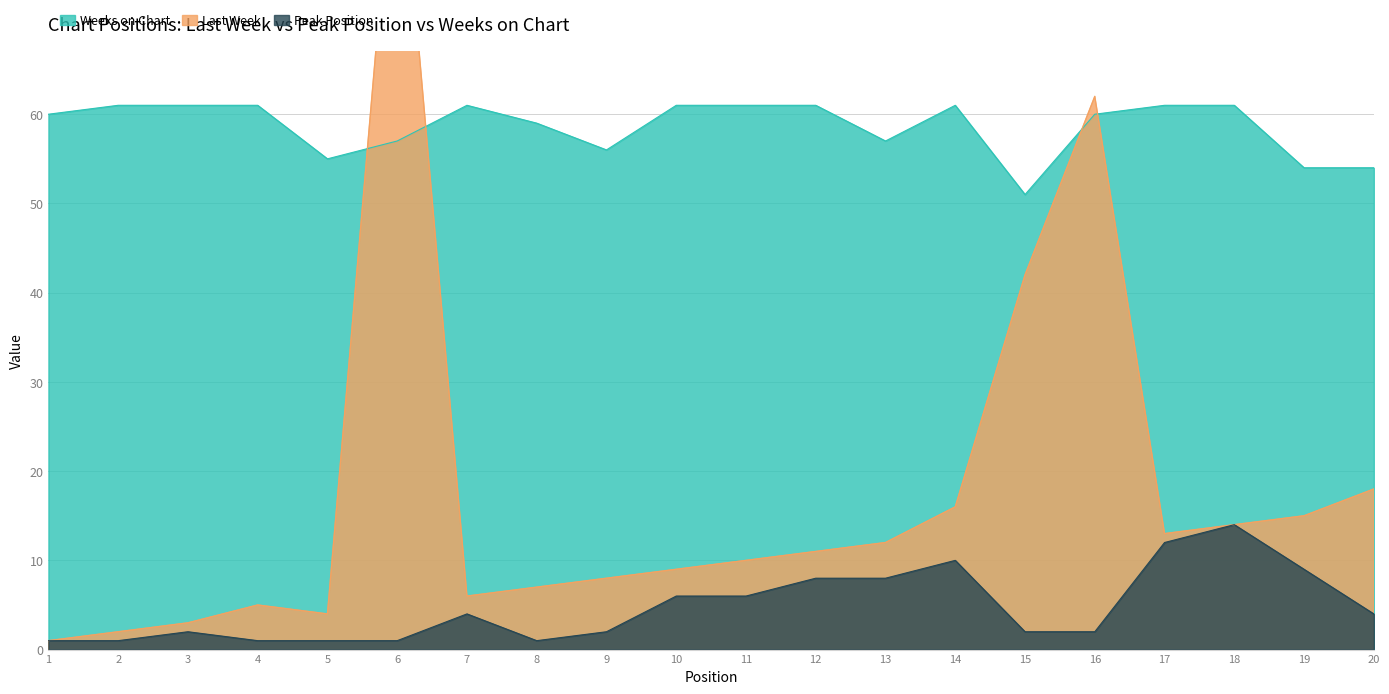

What is the difference between the Last Week values at 1 and 15?

41